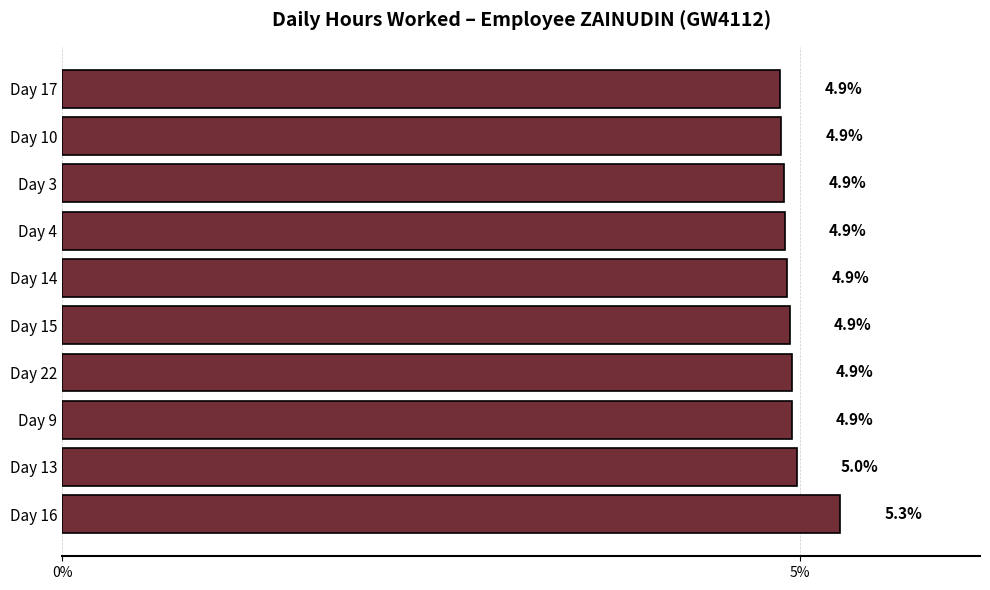

What is the minimum value shown in the chart?

4.9